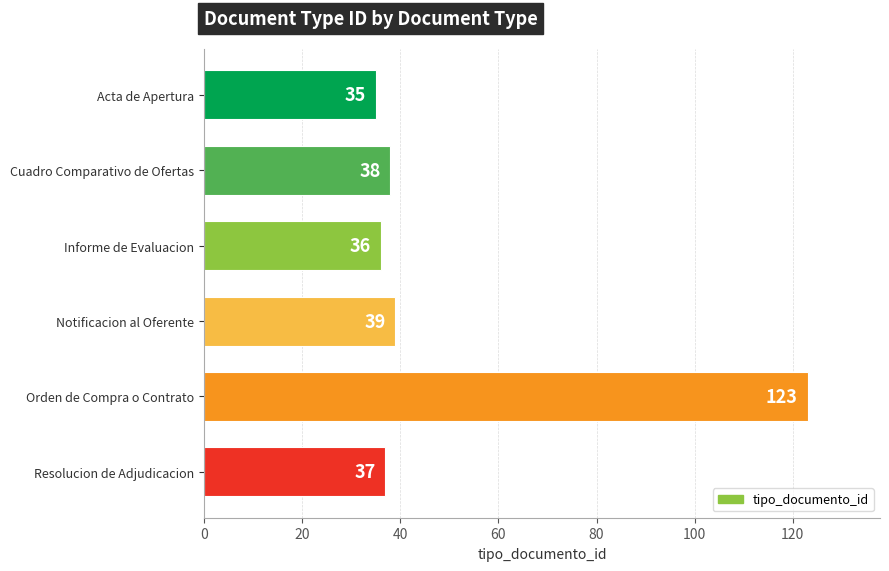

Does the chart contain stacked bars?

No